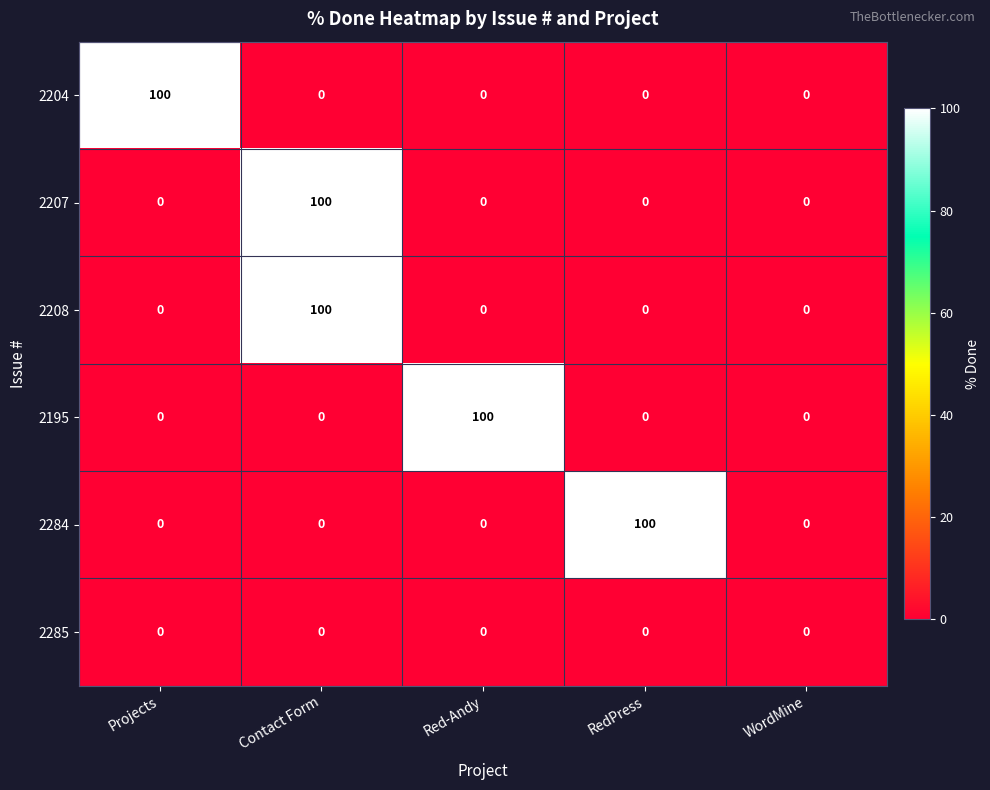

What is the average value of the 2195 series?

20